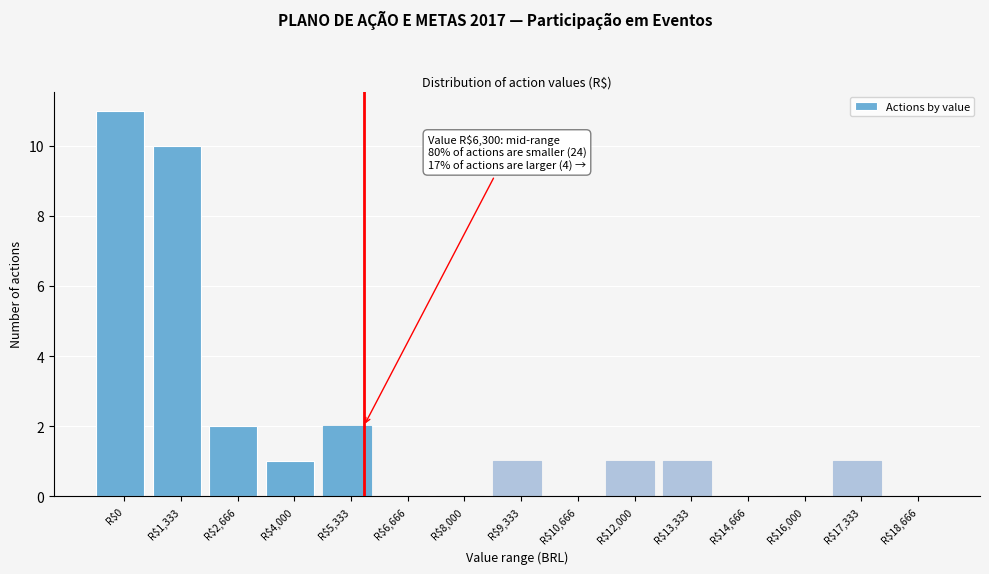

The chart shows a value of 10 at R$1,333. True or false?

True